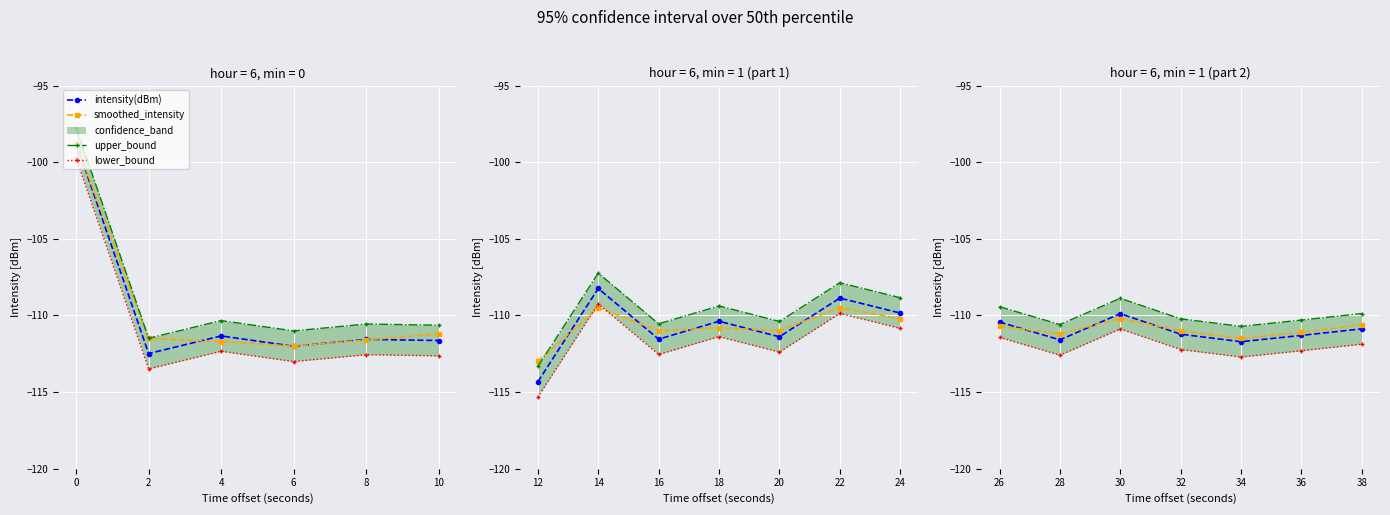

The intensity(dBm) series shows -160.4 at 6. True or false?

False